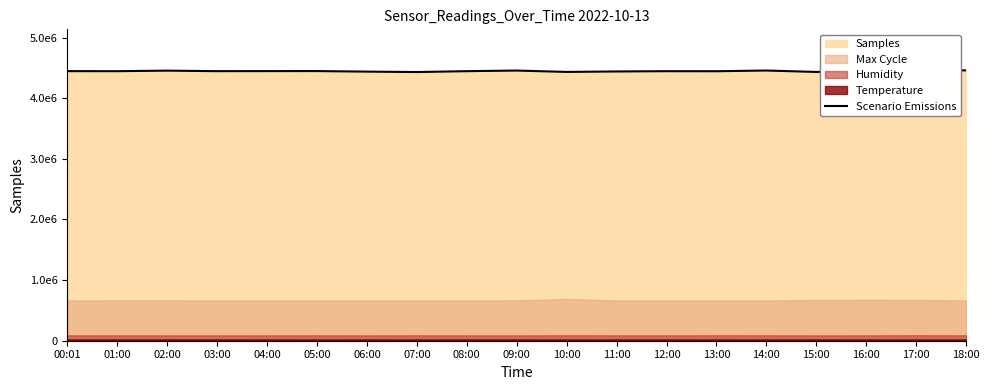

Rank the categories by value from highest to lowest.

17:00, 16:00, 18:00, 14:00, 09:00, 02:00, 05:00, 04:00, 00:01, 03:00, 08:00, 01:00, 12:00, 13:00, 11:00, 06:00, 10:00, 15:00, 07:00